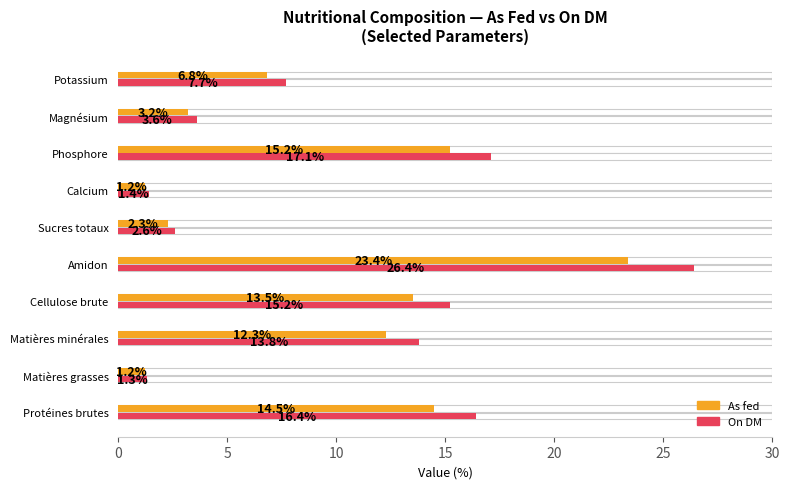

Reading left to right, list all the values displayed in this chart.

As fed (avg): 14.5	1.2	12.3	13.5	23.4	2.3	1.2	15.2	3.2	6.8
On DM (max): 16.4	1.3	13.8	15.2	26.4	2.6	1.4	17.1	3.6	7.7